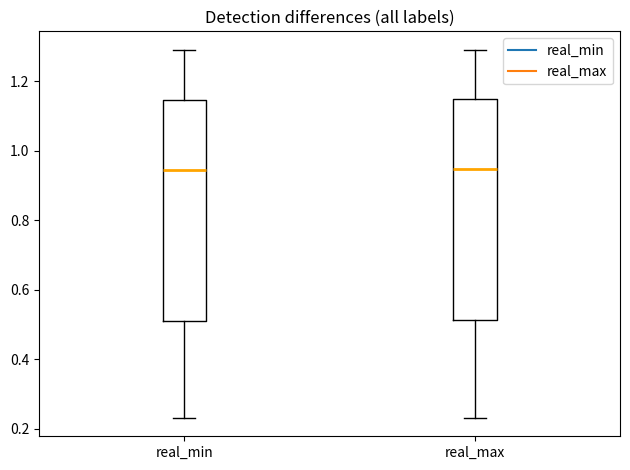

Reading left to right, transcribe this box plot: for each box, give where its median line is, the range the box spans, and where its two whiskers end, as read against the y-axis. The values are not printed on the chart, so give them approximately, as read against the axis.

real_min: median 0.94, box 0.50 to 1.14, whiskers 0.24 to 1.28
real_max: median 0.94, box 0.52 to 1.14, whiskers 0.24 to 1.30